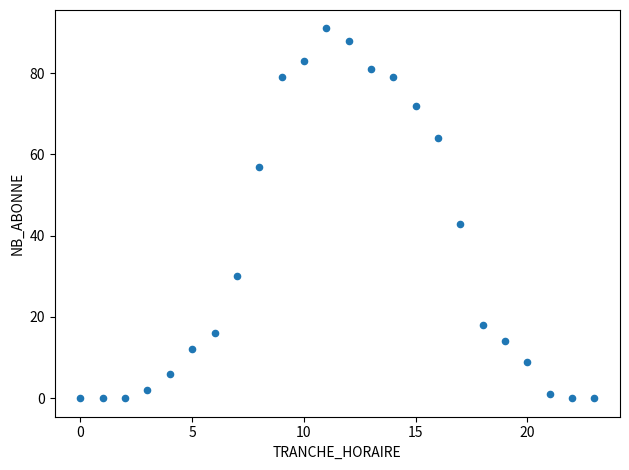

What Y value in the scatter plot is closest to 45?

43